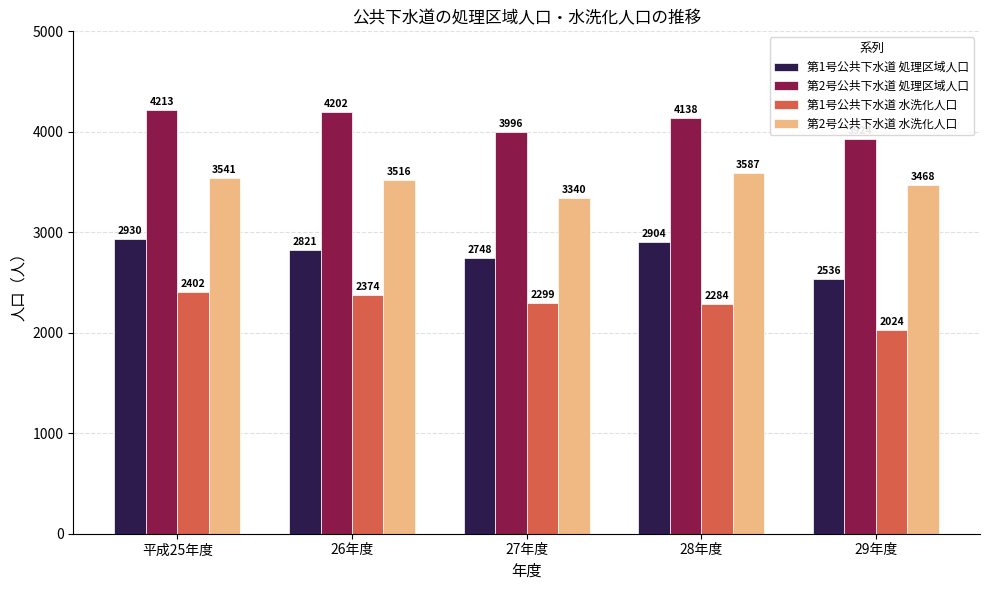

Rank the series by their maximum value, from lowest to highest.

第1号公共下水道 水洗化人口, 第1号公共下水道 処理区域人口, 第2号公共下水道 水洗化人口, 第2号公共下水道 処理区域人口